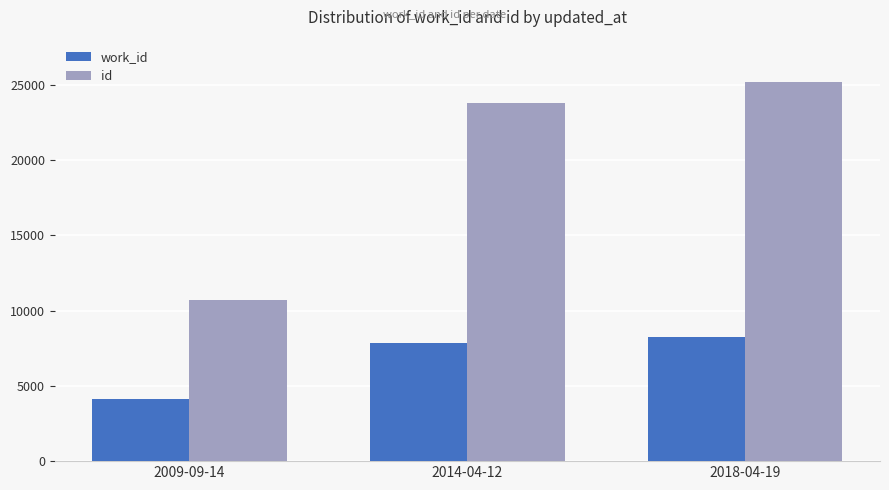

What is the label of the 1st bar from the right?

2018-04-19